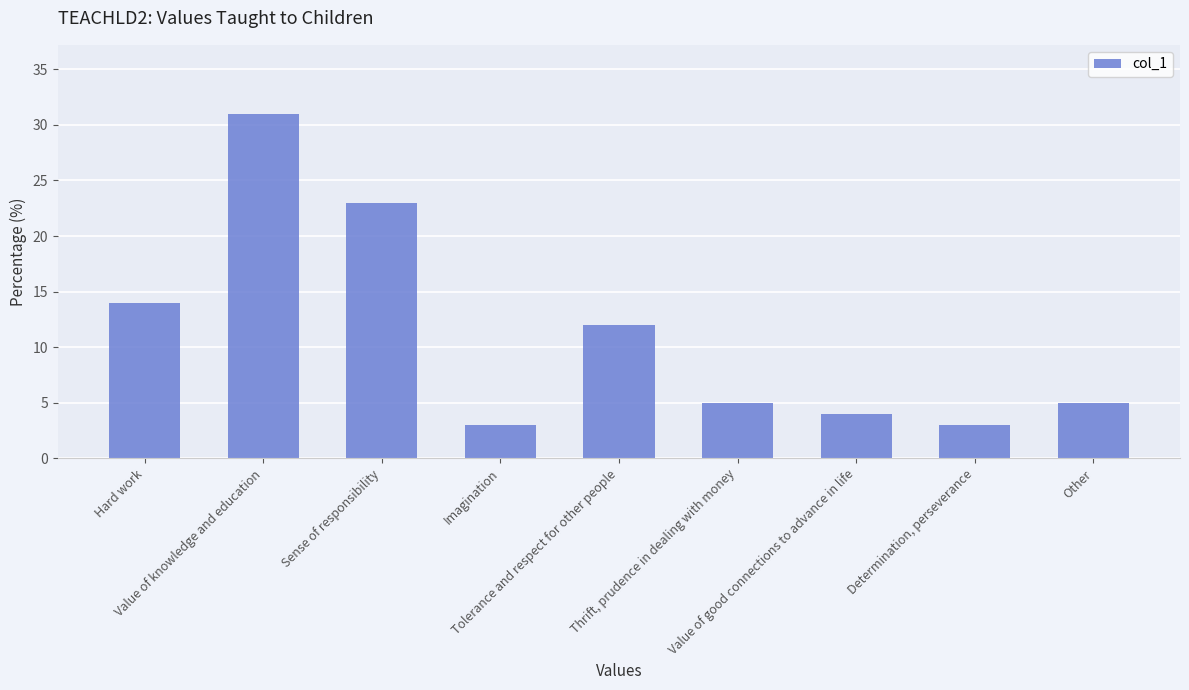

What is the value of the 1st bar from the left?

14